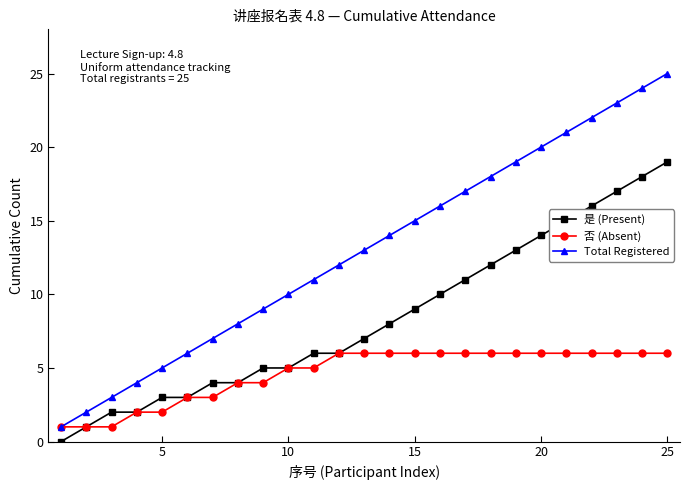

What is the difference between the maximum and minimum values in the Total Registered series?

24